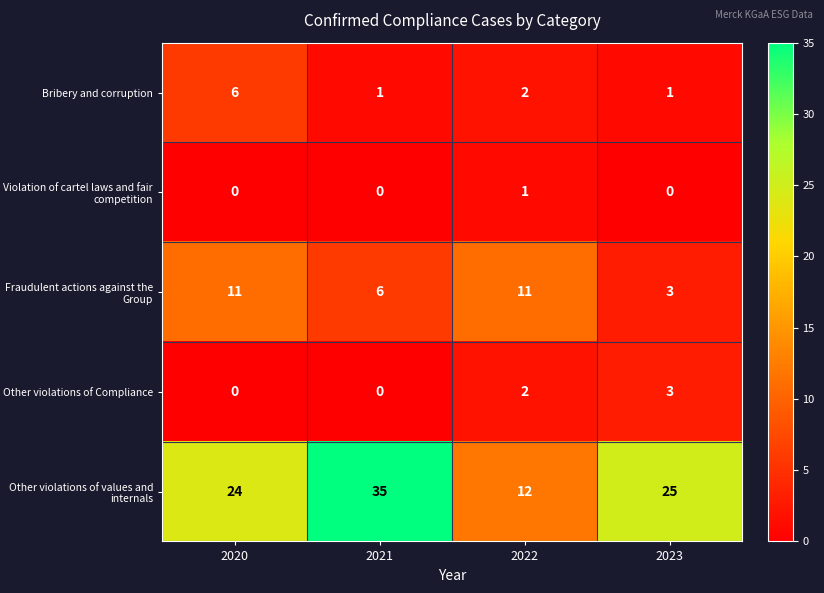

What is the difference between the maximum and minimum values in the Other violations of Compliance series?

3